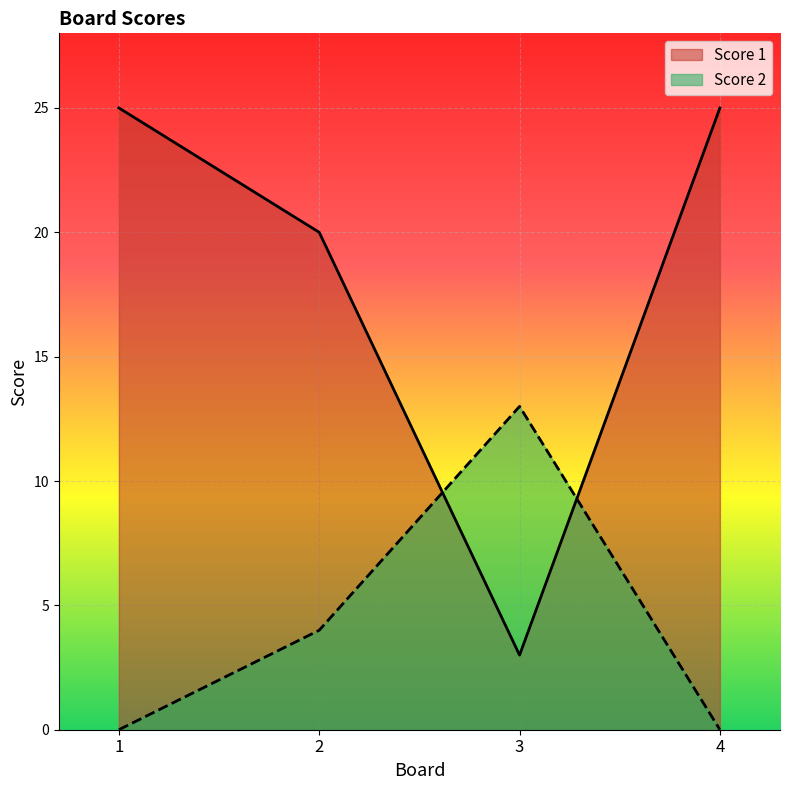

How many values in the Score 1 series are below 25?

2